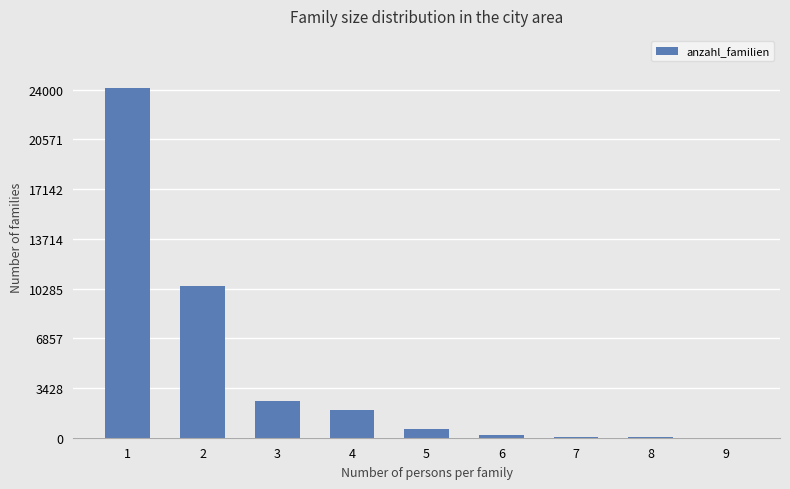

What is the change in value from 5 to 8?

-612